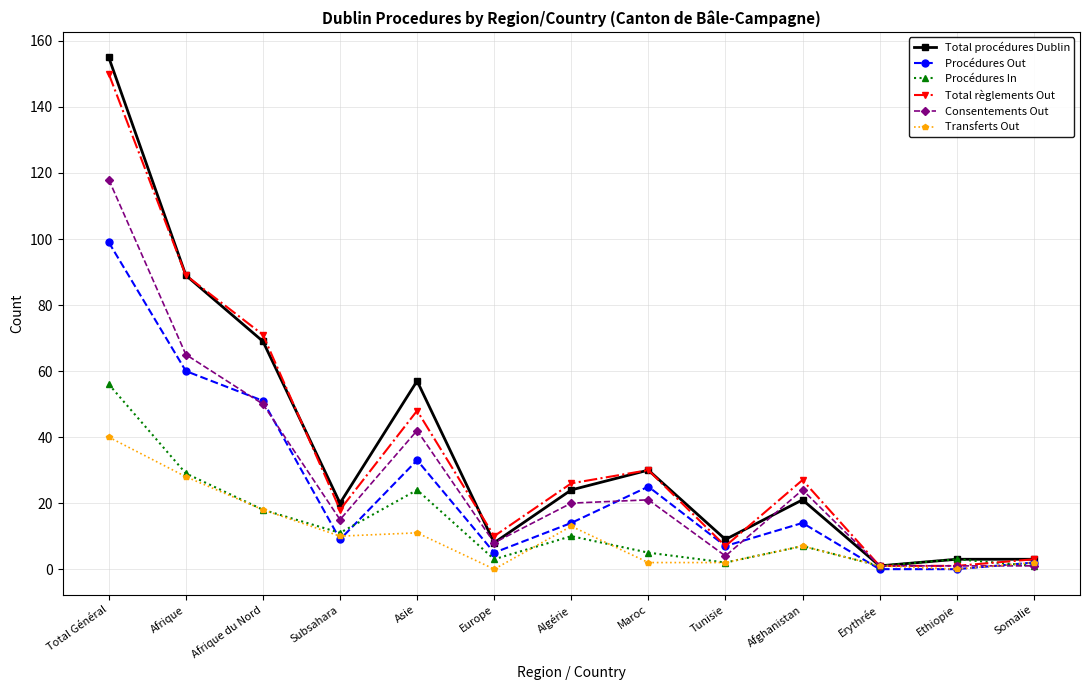

Where is the first local minimum for Procédures Out?

Subsahara